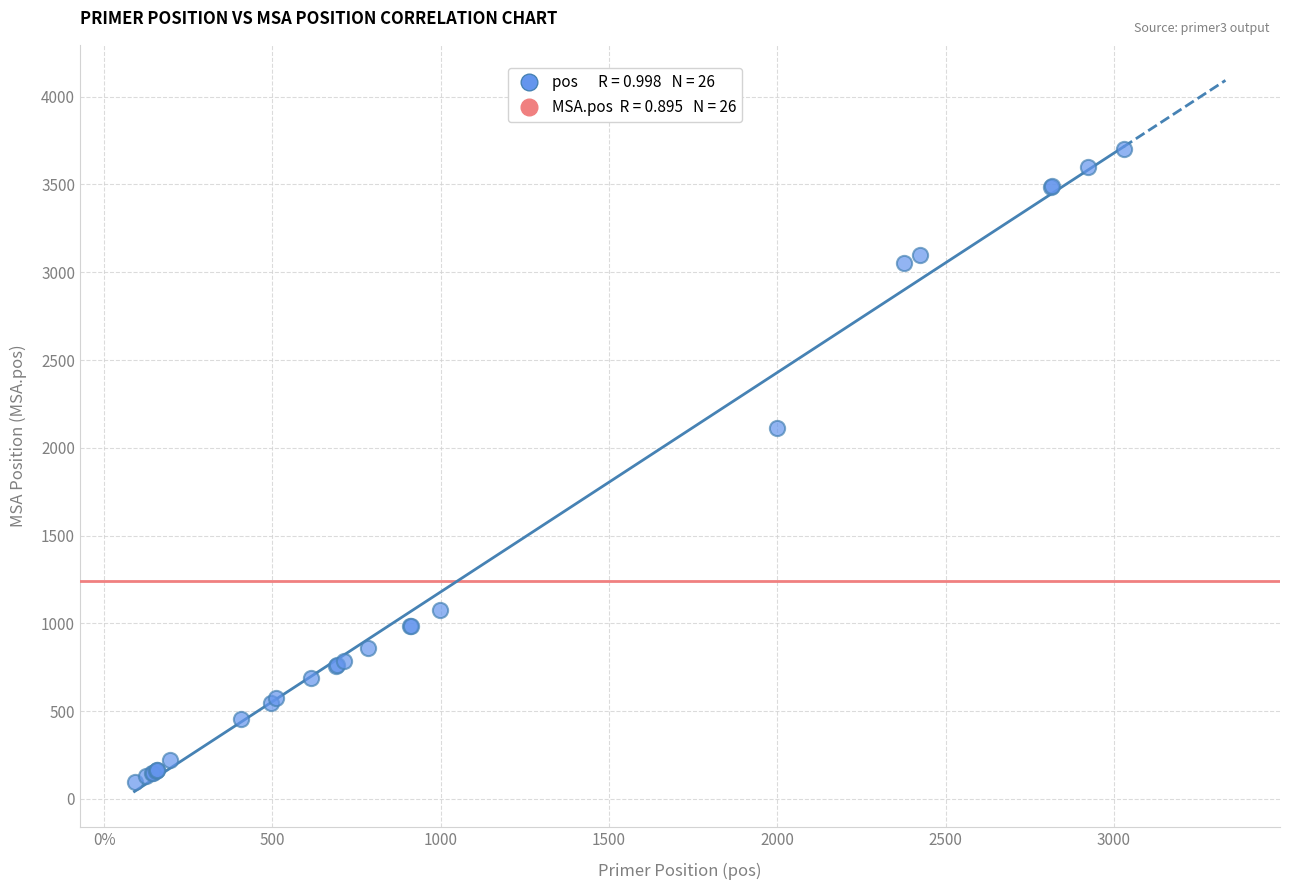

What Y value in the scatter plot is closest to 1899?

2111